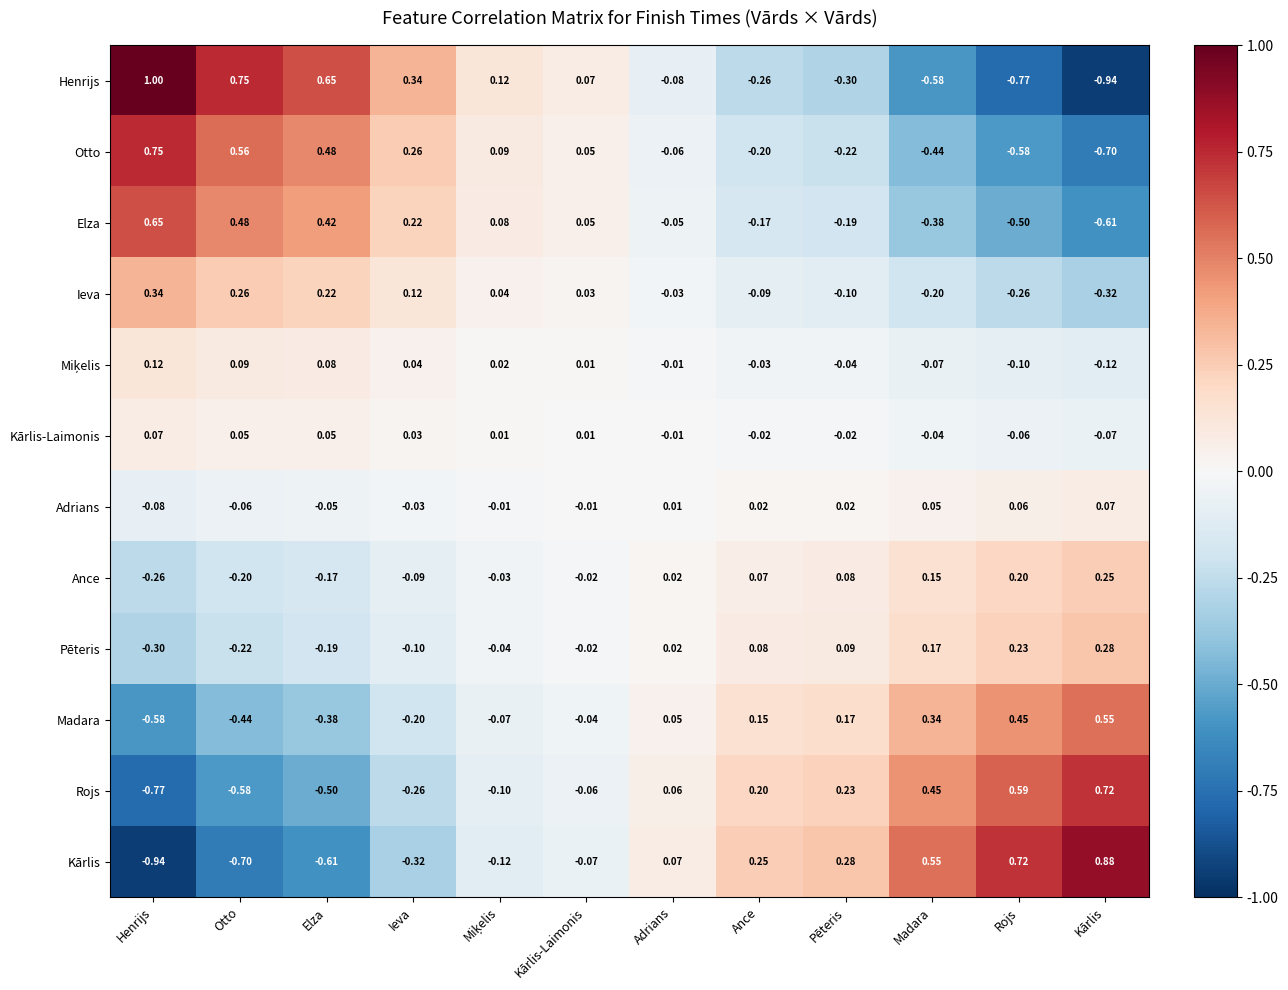

At how many categories does at least one series exceed 0?

12